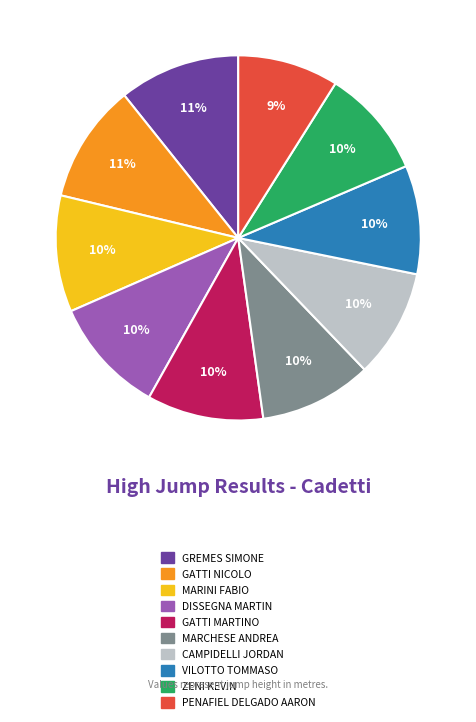

Approximately how many times larger is the value at MARINI FABIO compared to MARCHESE ANDREA?

1.0